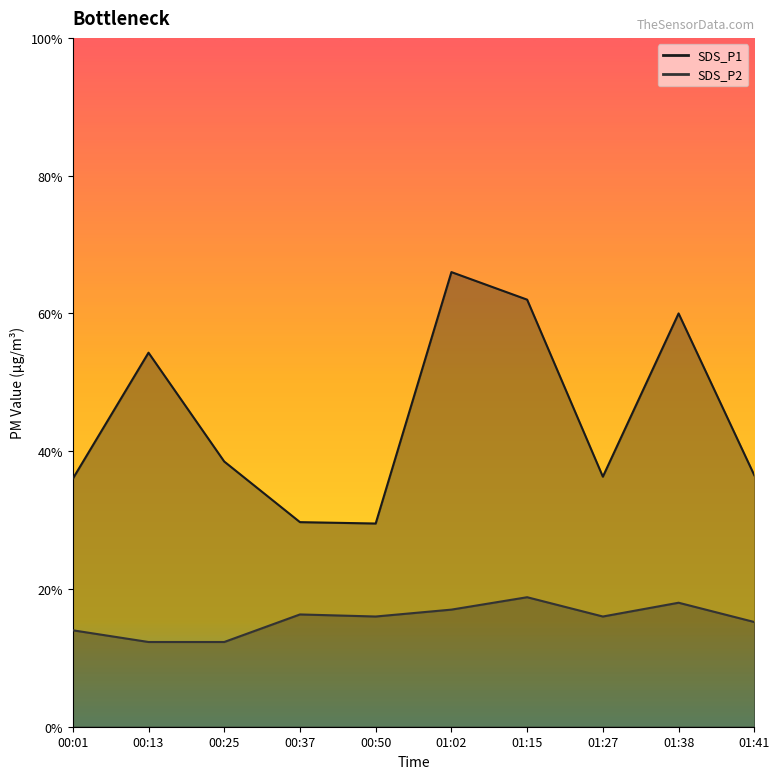

True or false: SDS_P1 has more than 1 interior local peaks.

True